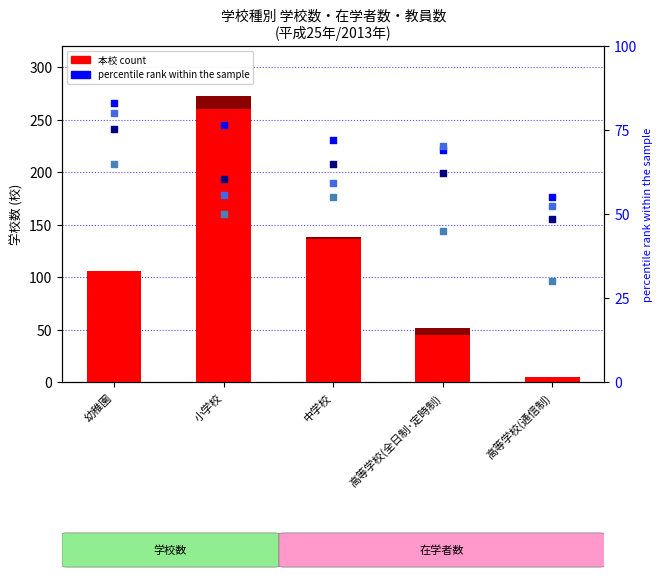

Which series has the widest spread of Y values?

本校